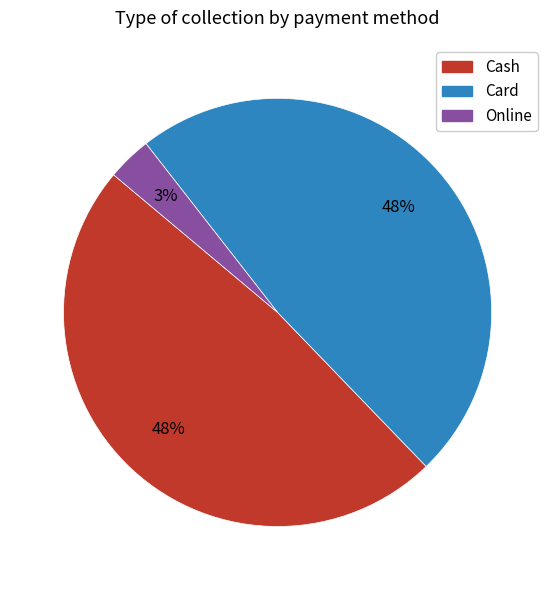

Which slice is the smallest?

Online